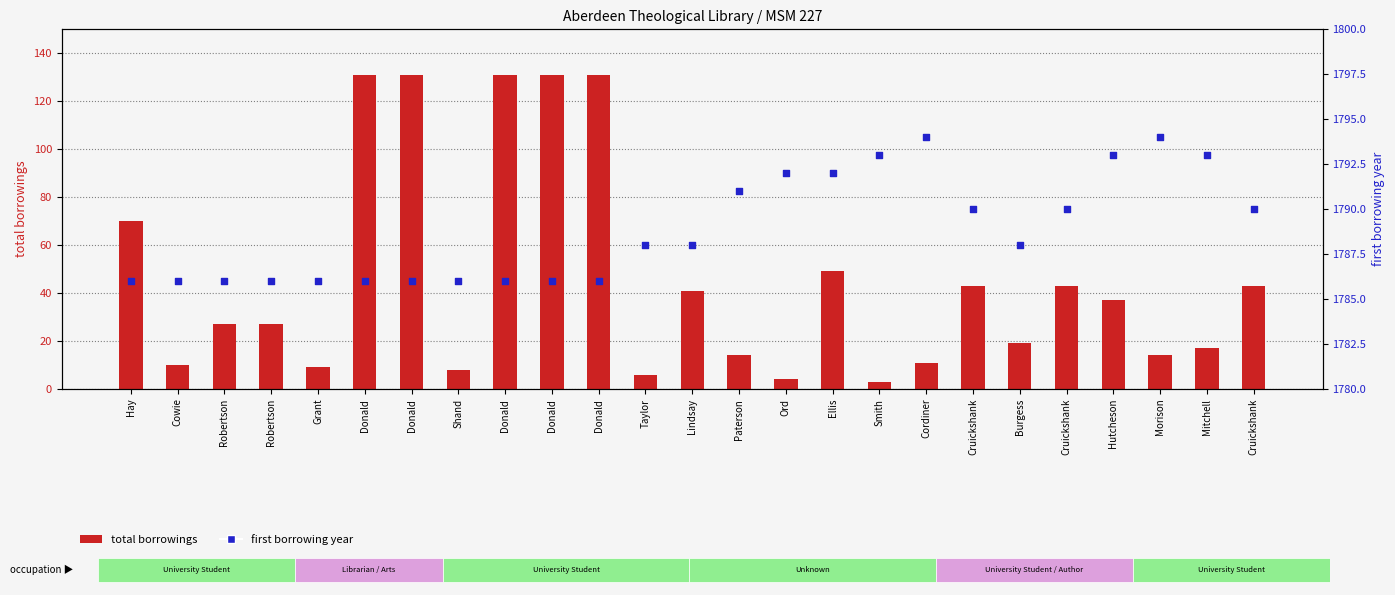

At which category is the sum across all series the highest?

Donald